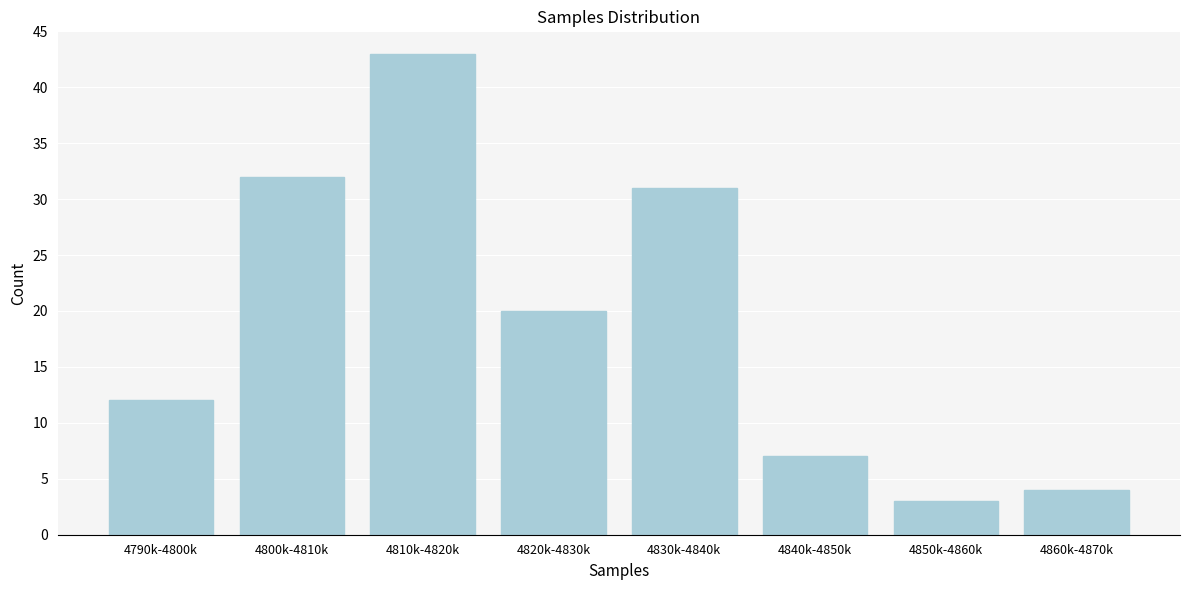

Reading left to right, what are all the values shown in this chart?

12	32	43	20	31	7	3	4